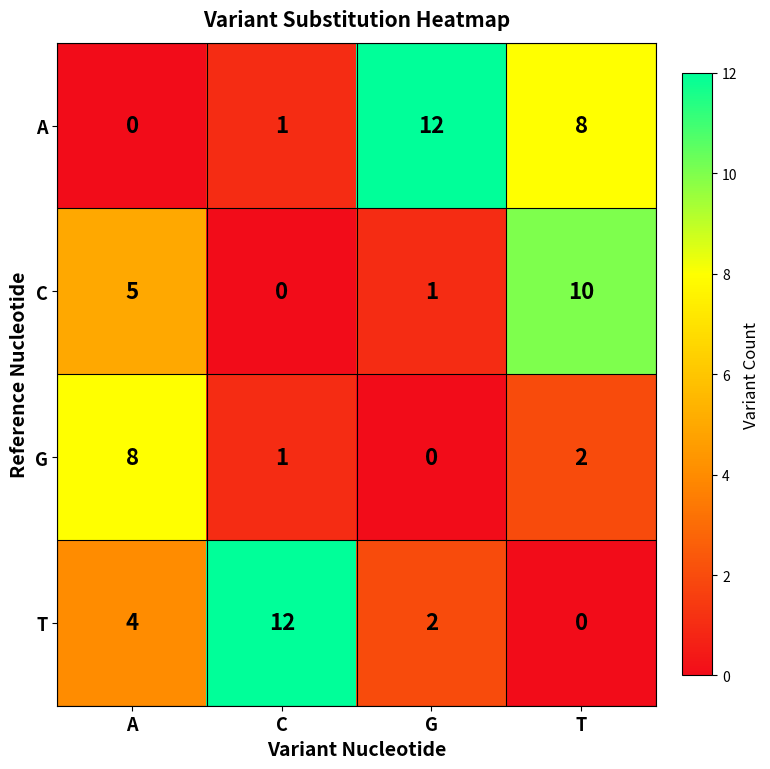

How many data points does each series have?

4